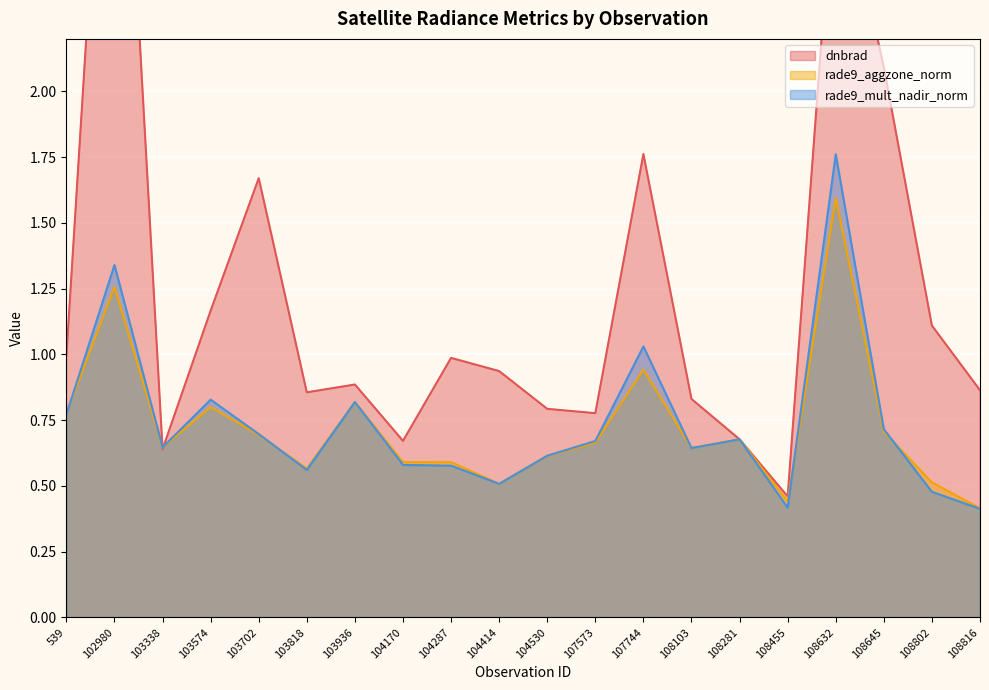

Where is the first local minimum for dnbrad?

103338